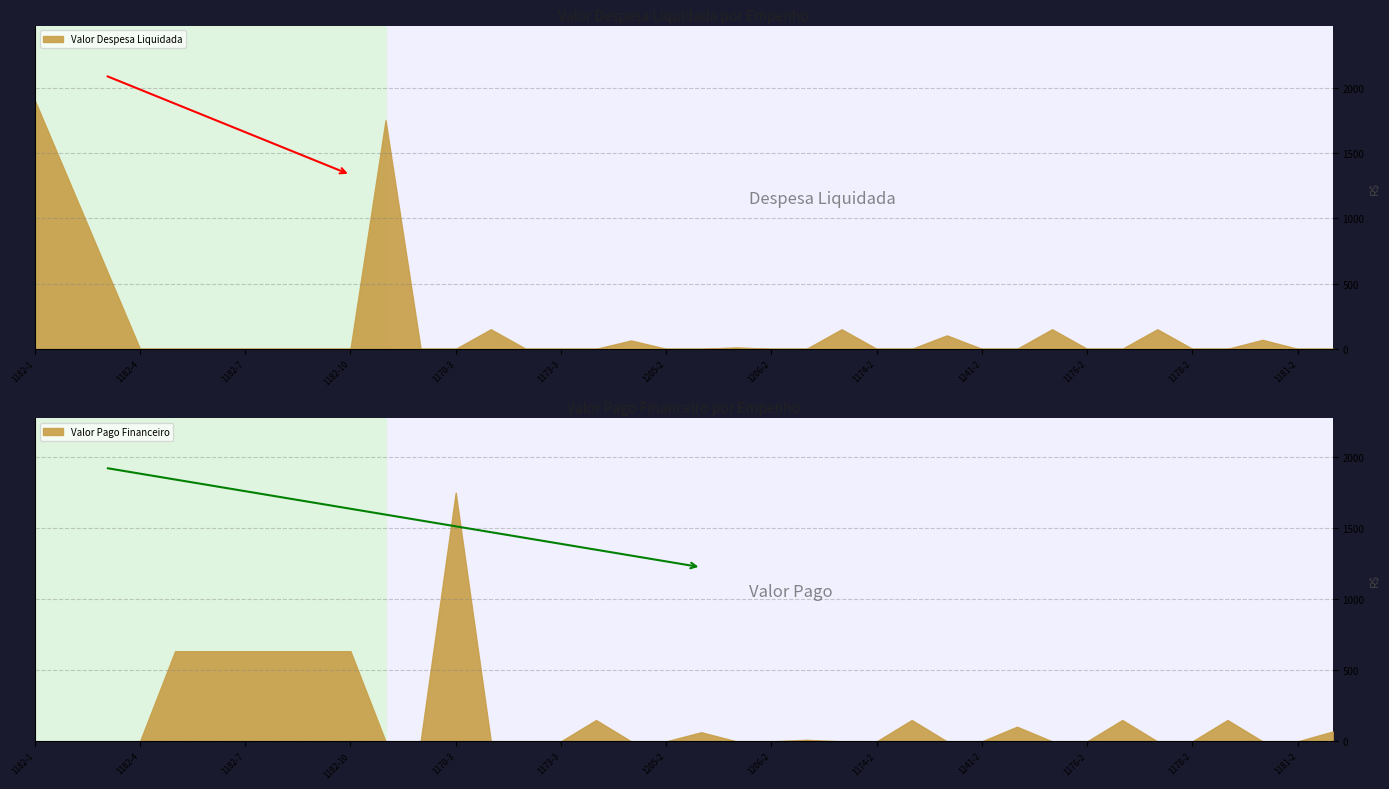

The value of Valor Pago Financeiro at 1178-1 is 0.0. True or false?

True